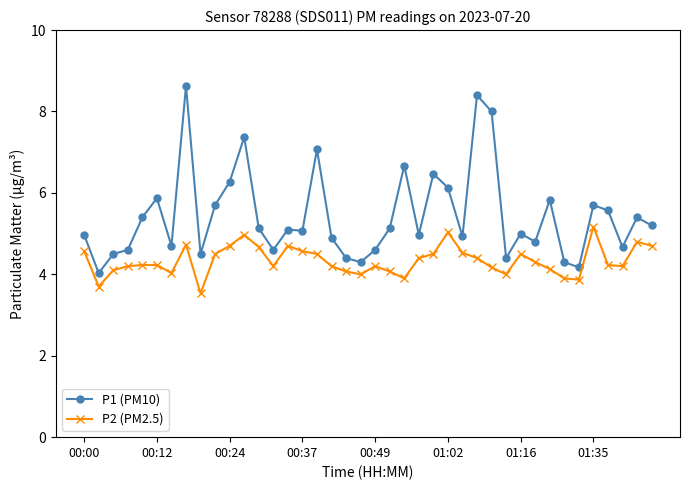

Which series has the largest range (max minus min)?

P1 (PM10)